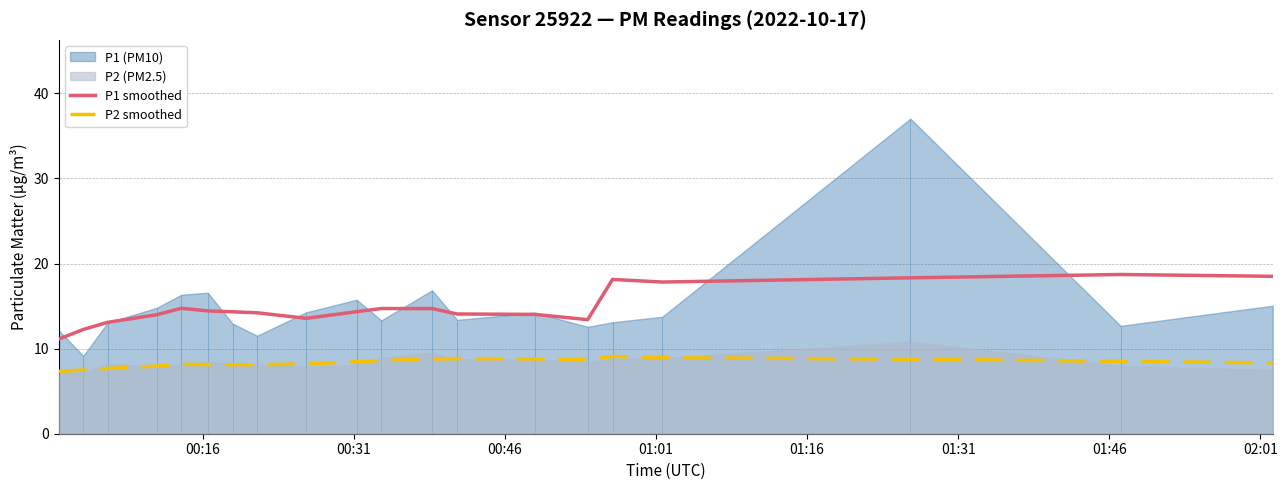

True or false: P1 smoothed and P2 smoothed cross at least once.

False